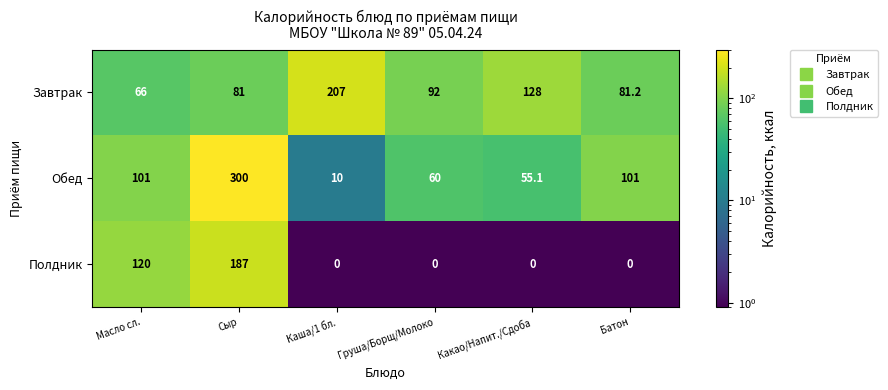

What is the sum of all Полдник values?

307.0